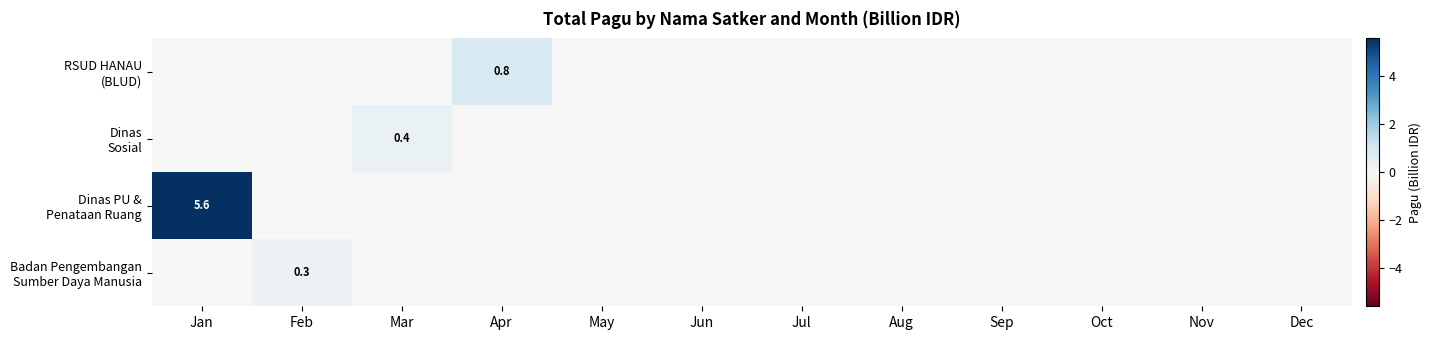

How many values in the Badan Pengembangan Sumber Daya Manusia series exceed 0?

1